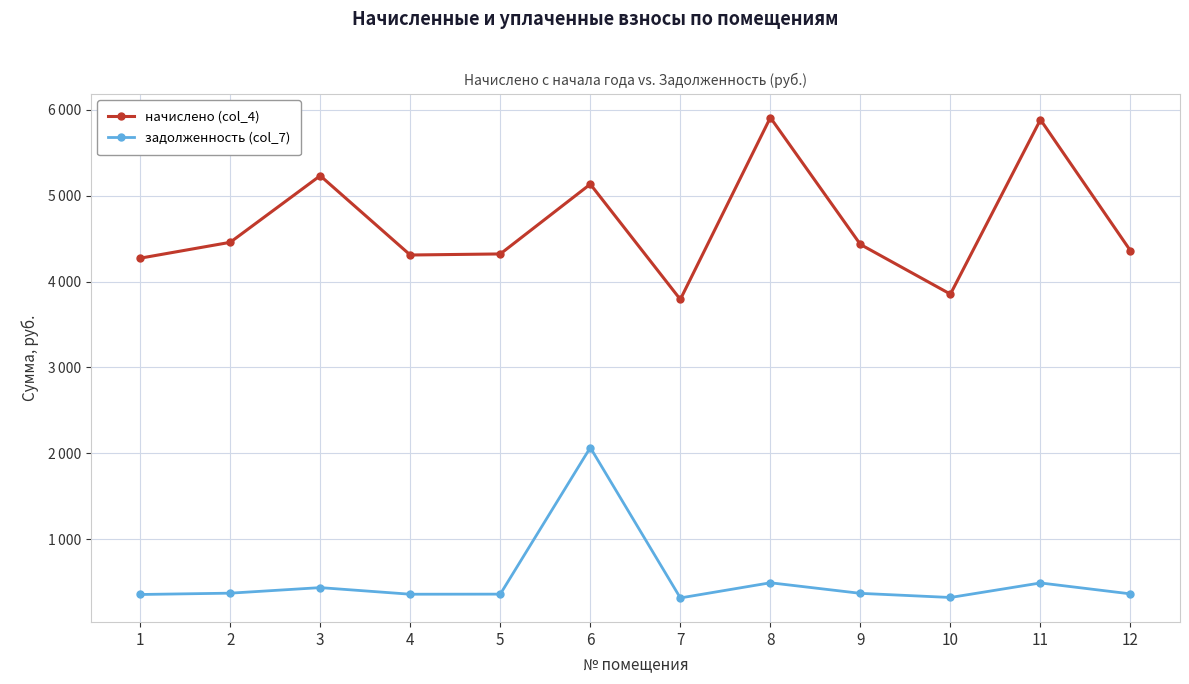

At how many categories does at least one series exceed 5617?

2